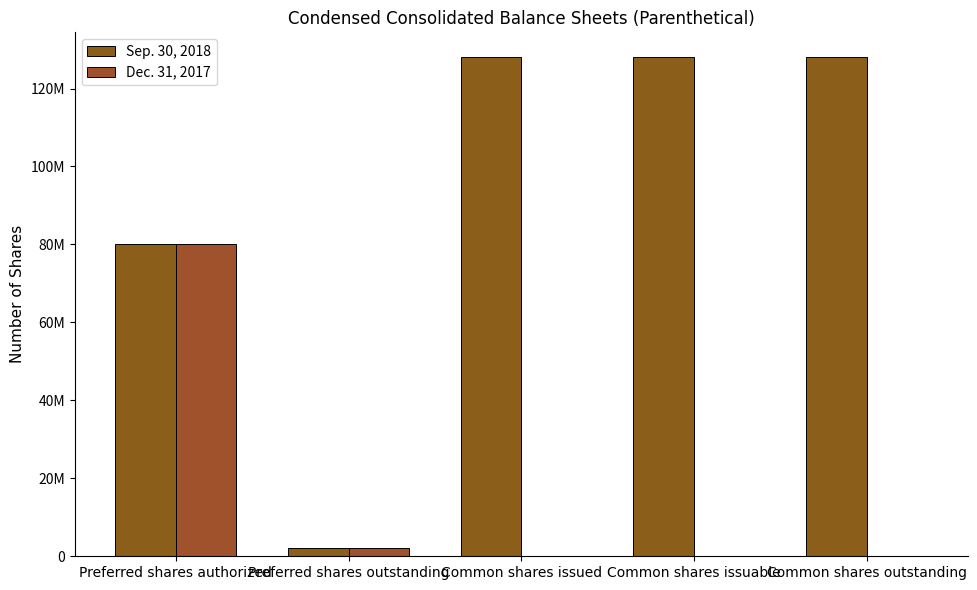

What is the average value of the Dec. 31, 2017 series?

16400000